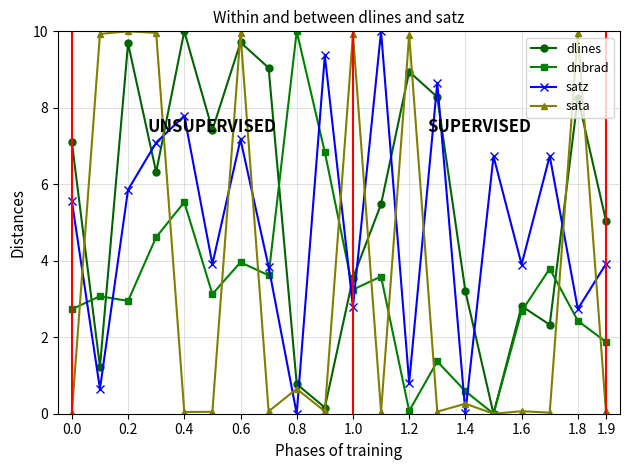

How many interior local valleys does the dnbrad series have?

6